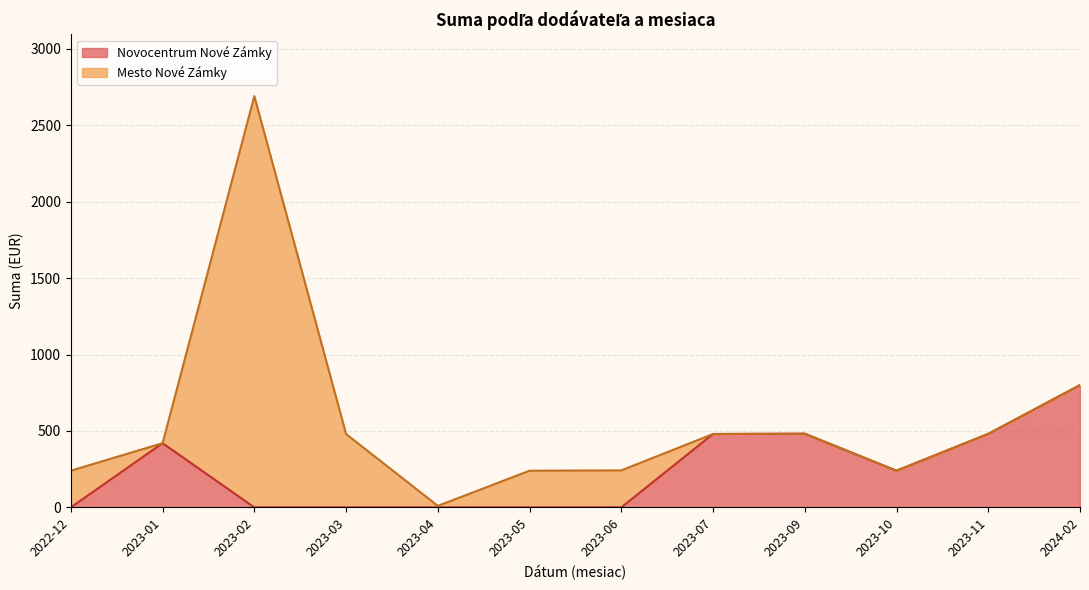

At which category is the sum across all series the highest?

2023-02